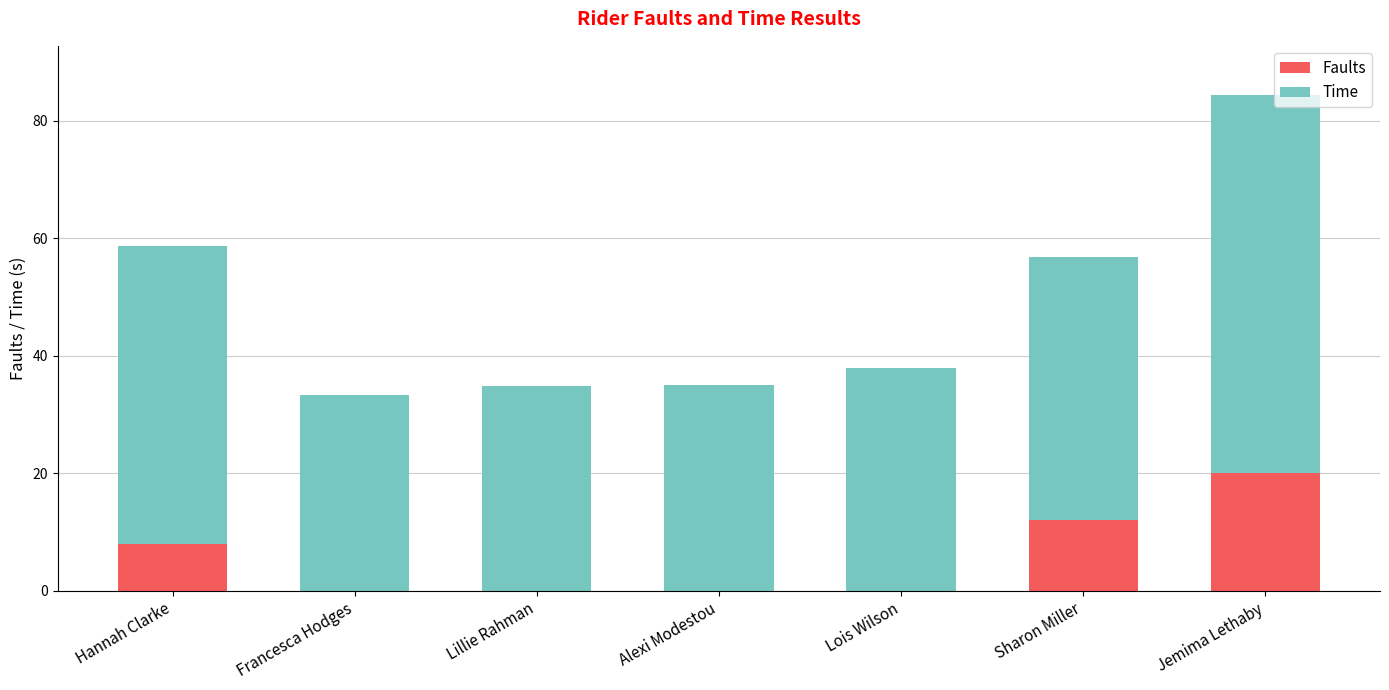

True or false: Faults has a value of -6.5 at Alexi Modestou.

False